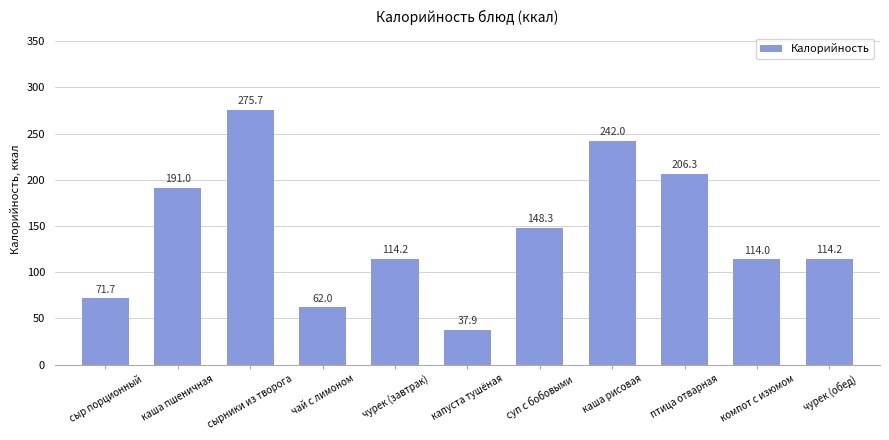

What is the difference between the values at каша пшеничная and птица отварная?

15.3